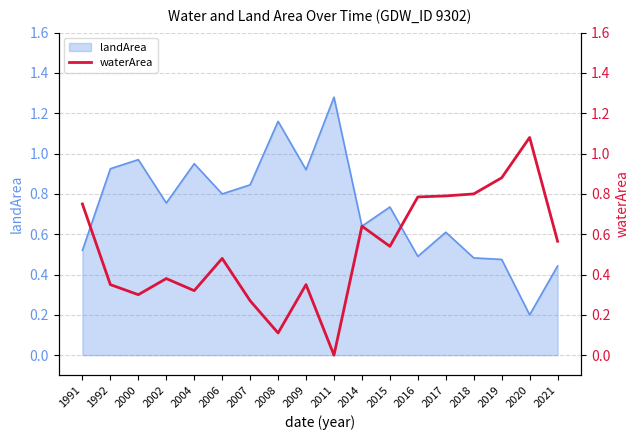

Where is the data nearest to the value 0?

2011